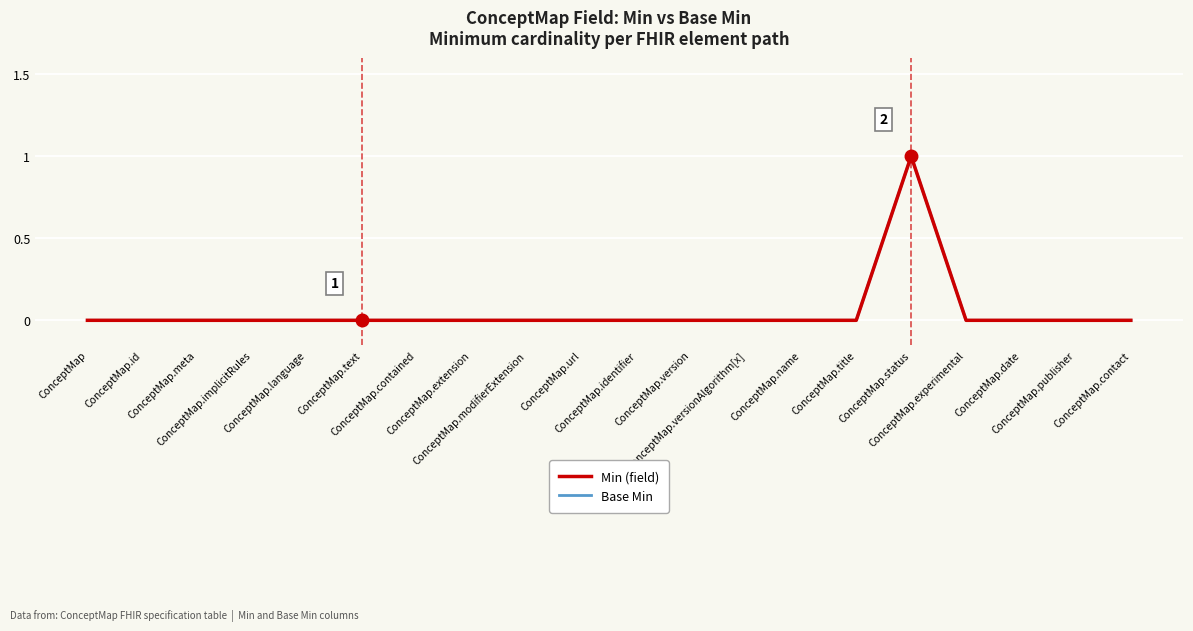

The Base Min series shows 0 at ConceptMap.version. True or false?

True